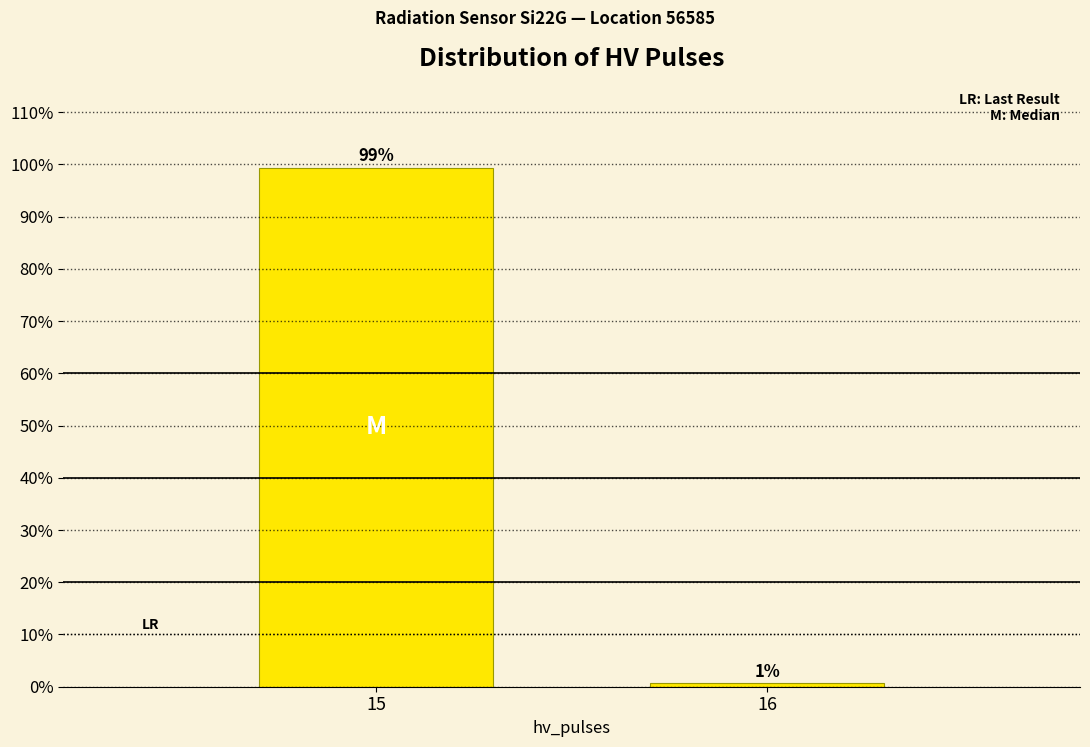

What is the maximum value shown in the chart?

99.4